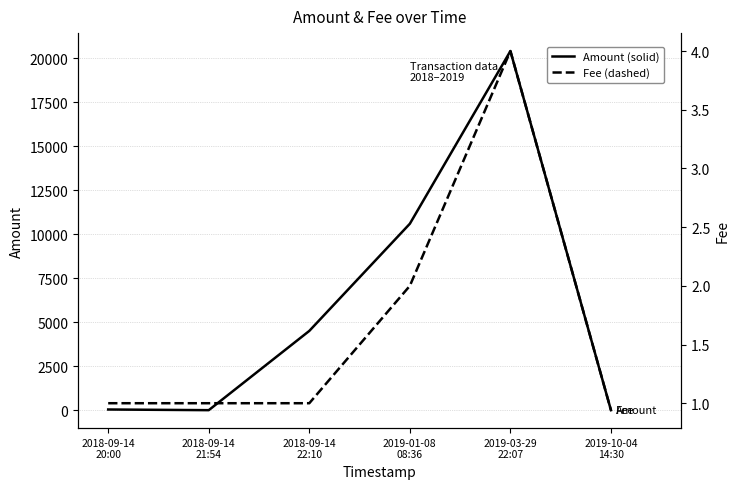

How many data points in Fee are less than 1?

1